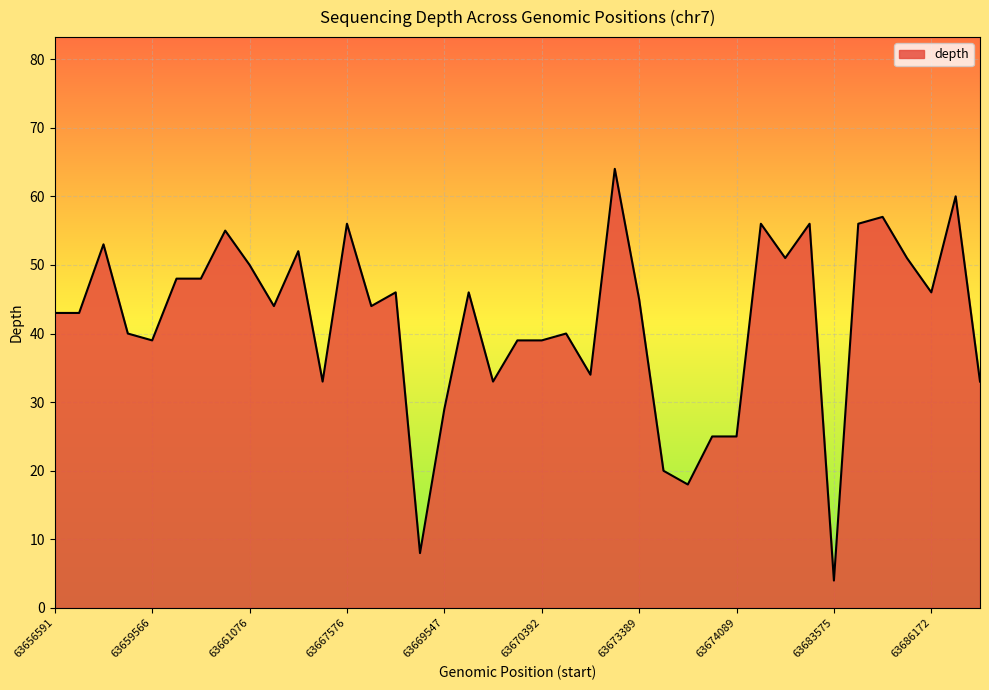

What is the greatest value displayed?

64